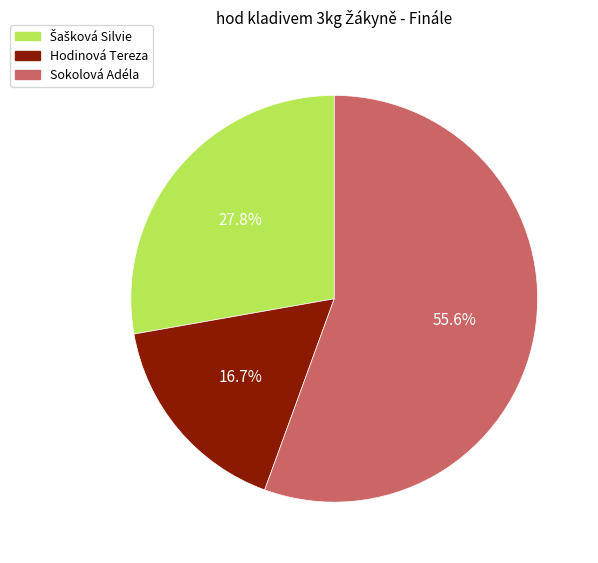

Which category has the biggest portion of the pie?

Sokolová Adéla